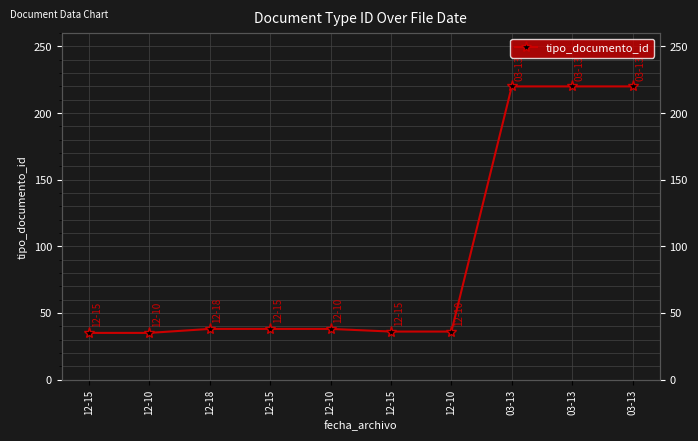

Which has a higher value, 12-10 or 03-13?

03-13